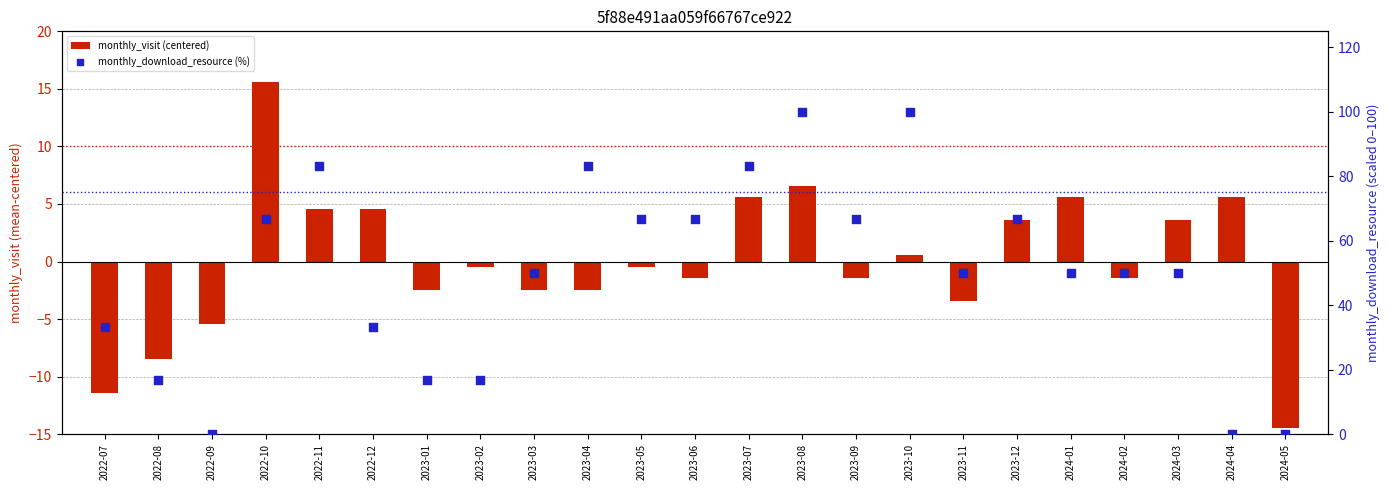

Which series has the largest Y range (max minus min)?

monthly_download_resource (%)